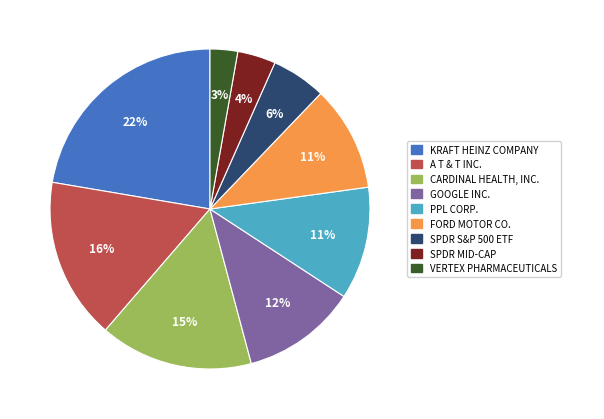

Does any single category account for the majority?

No